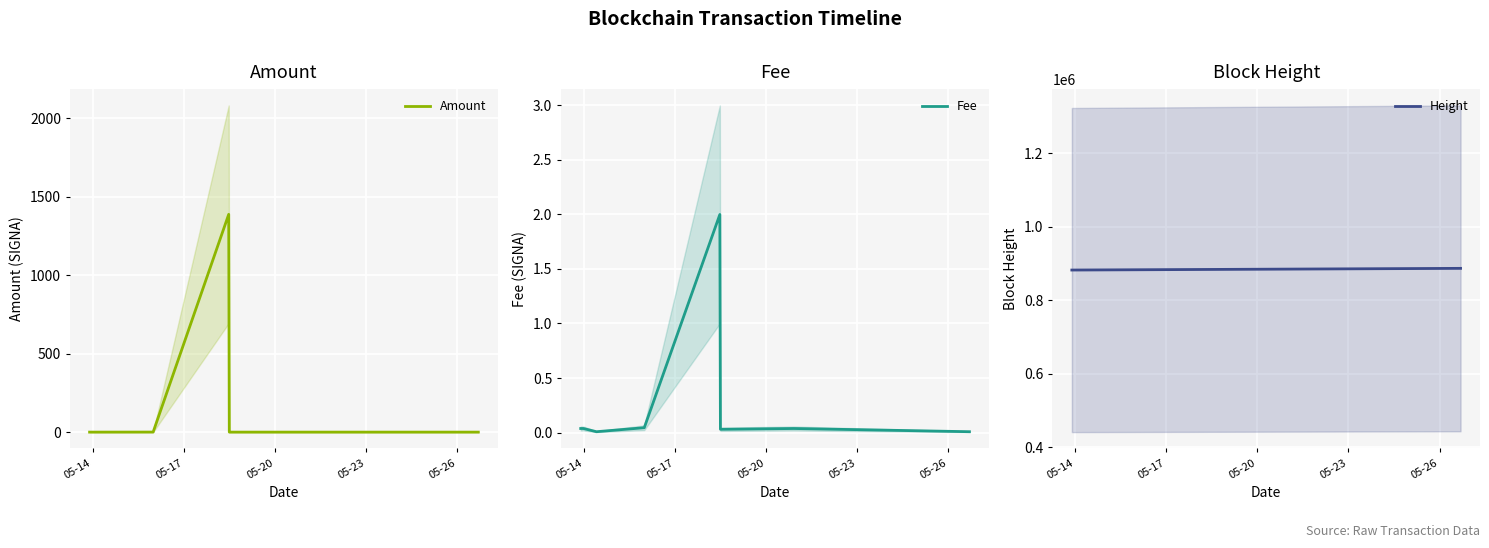

What is the minimum value for Height?

882442